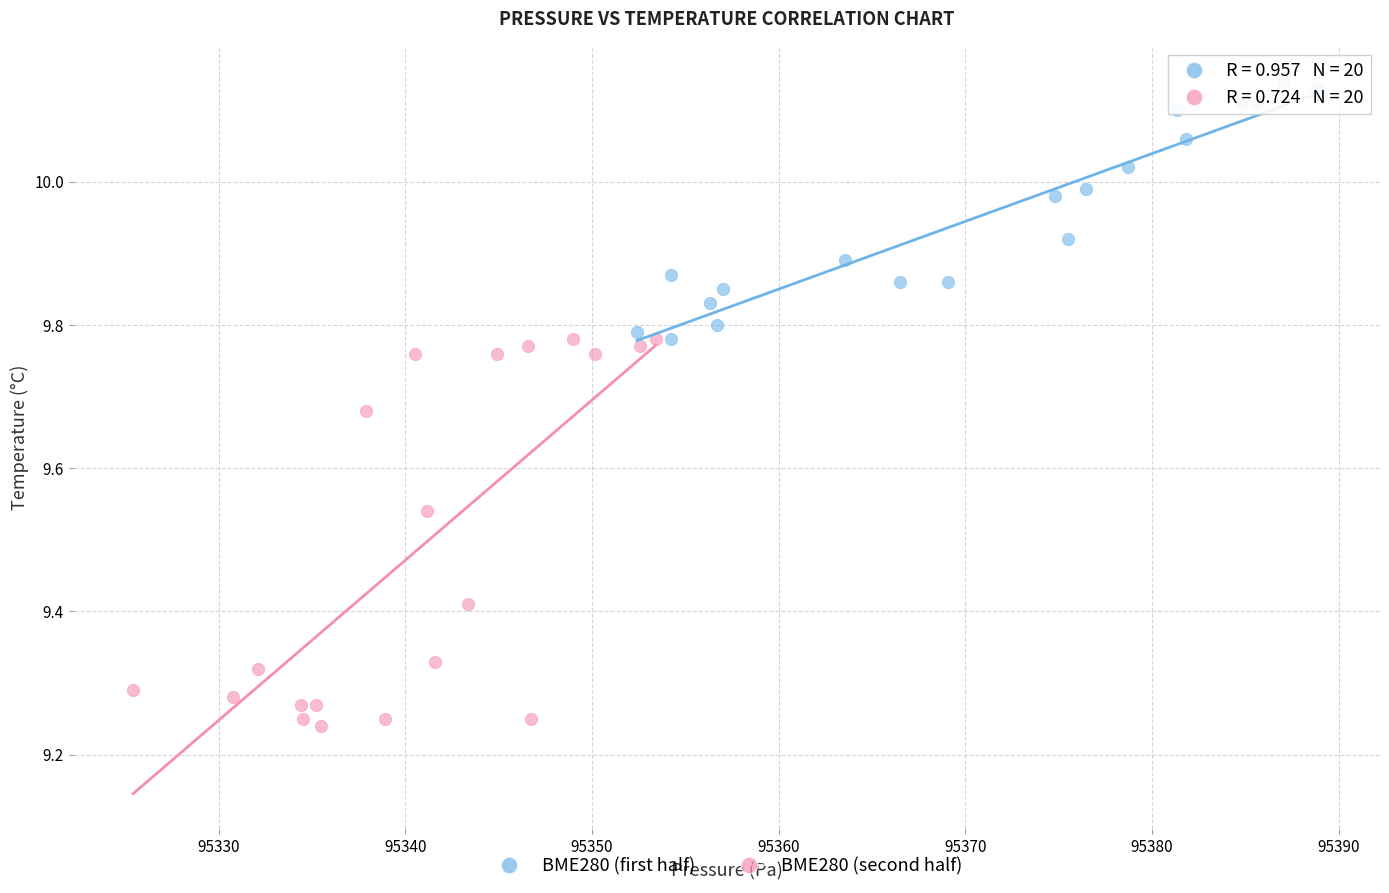

Which series contains the highest Y value?

BME280 (first half)